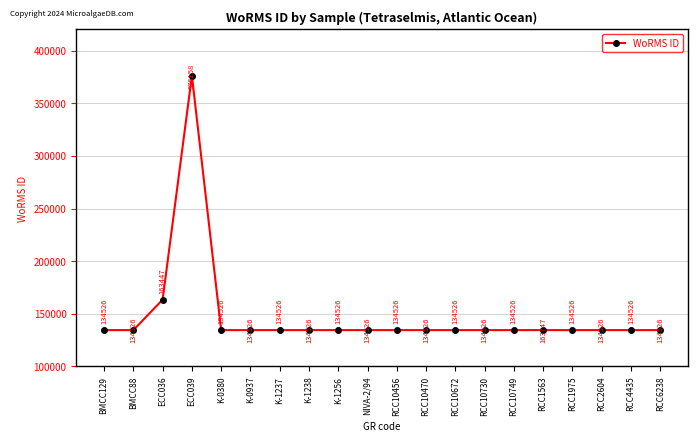

What is the value of the 3rd point from the left?

163447